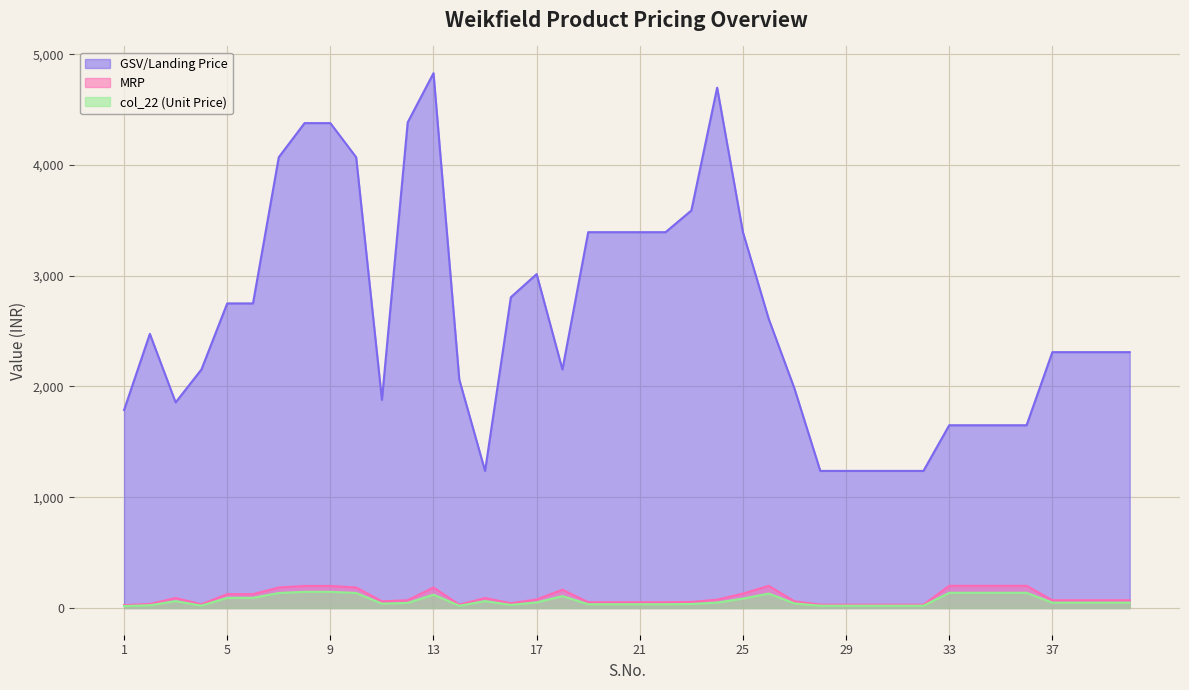

At how many categories does at least one series exceed 2770?

15